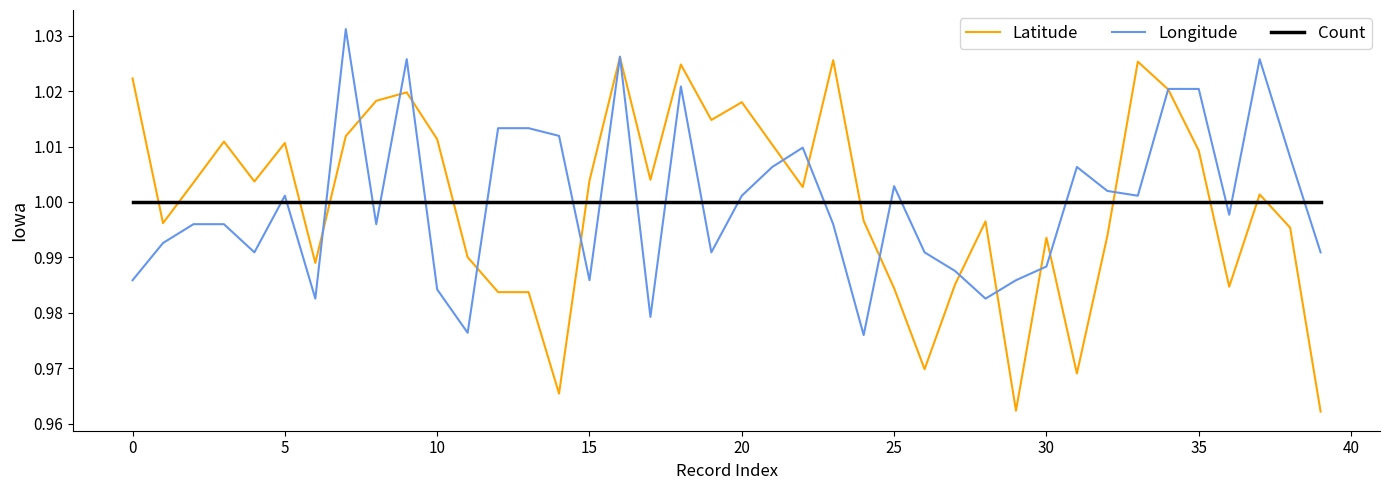

Rank the series by their maximum value, from lowest to highest.

Count, Latitude, Longitude